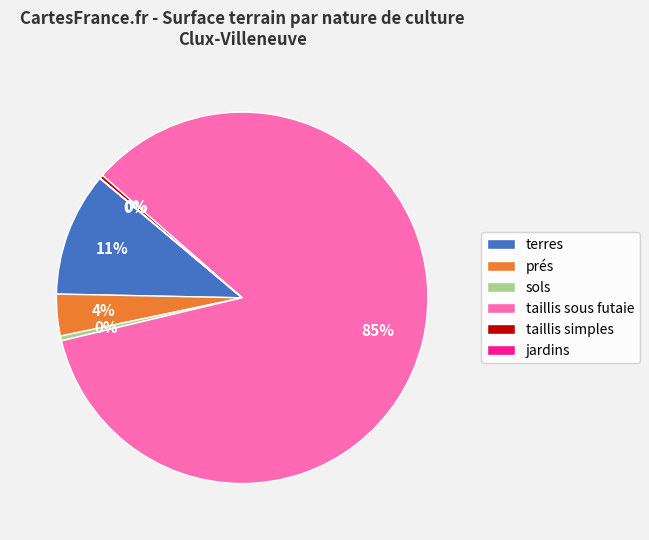

Does prés account for over 50% of the chart?

No